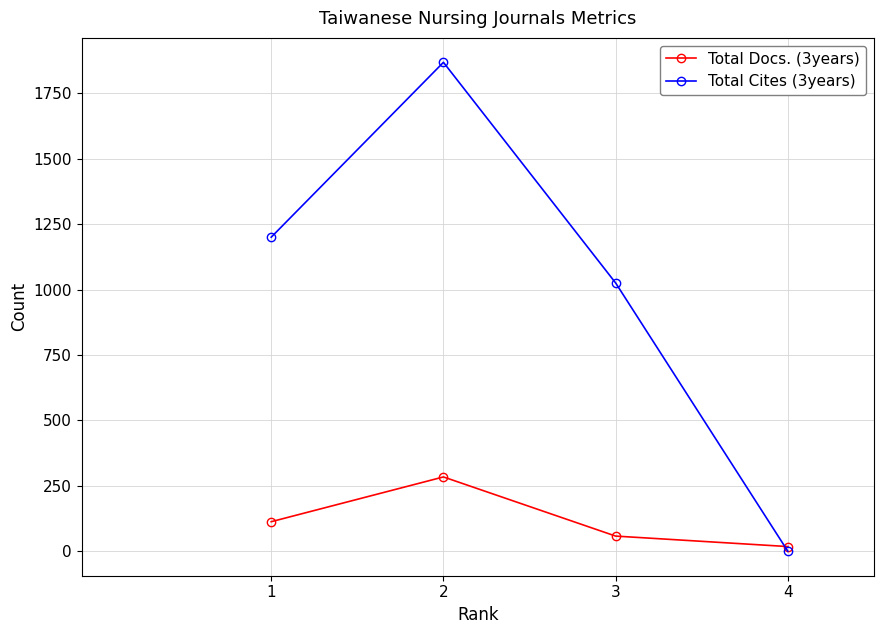

List the series in order of their overall mean, highest first.

Total Cites (3years), Total Docs. (3years)